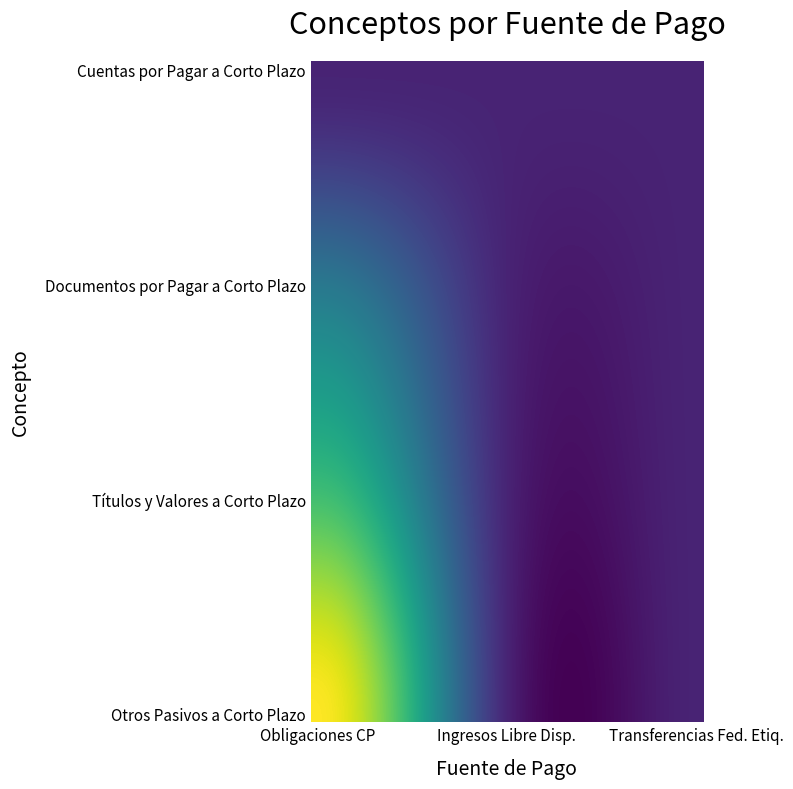

Count the number of data series in this chart.

40